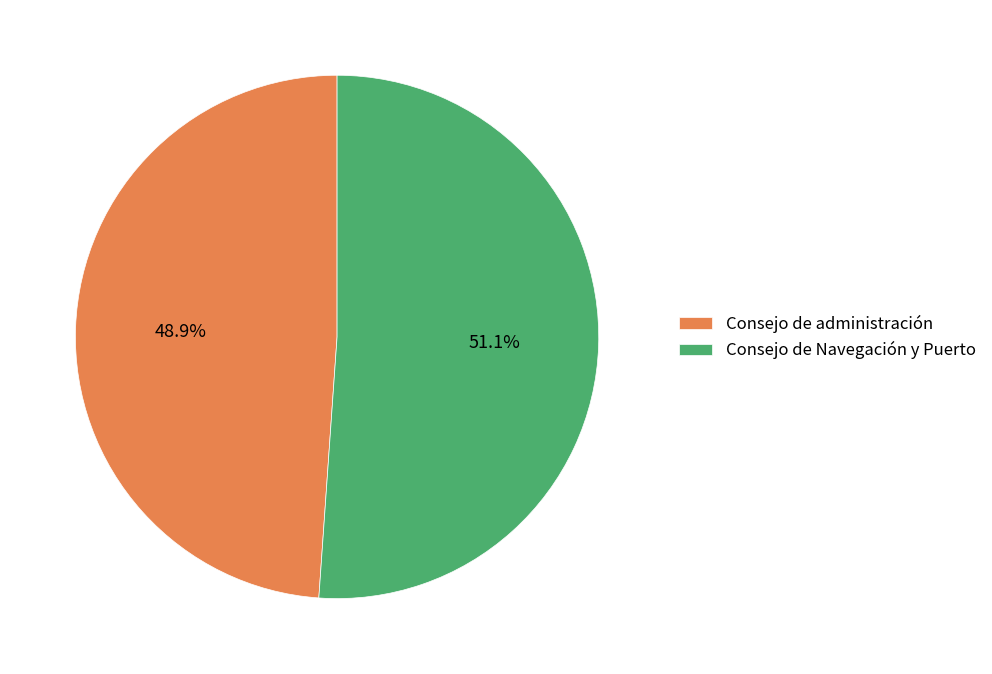

Which category accounts for the majority?

Consejo de Navegación y Puerto